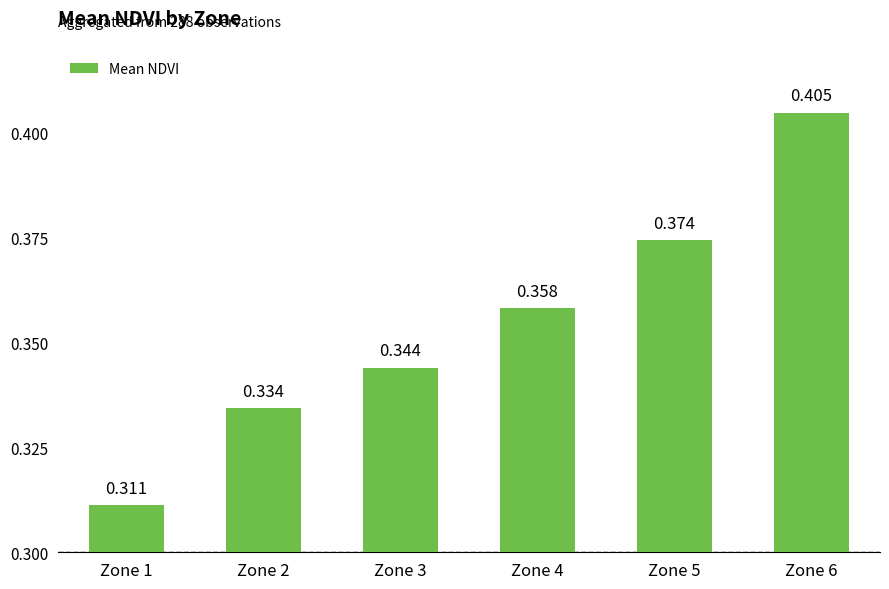

How many data points does each series have?

6